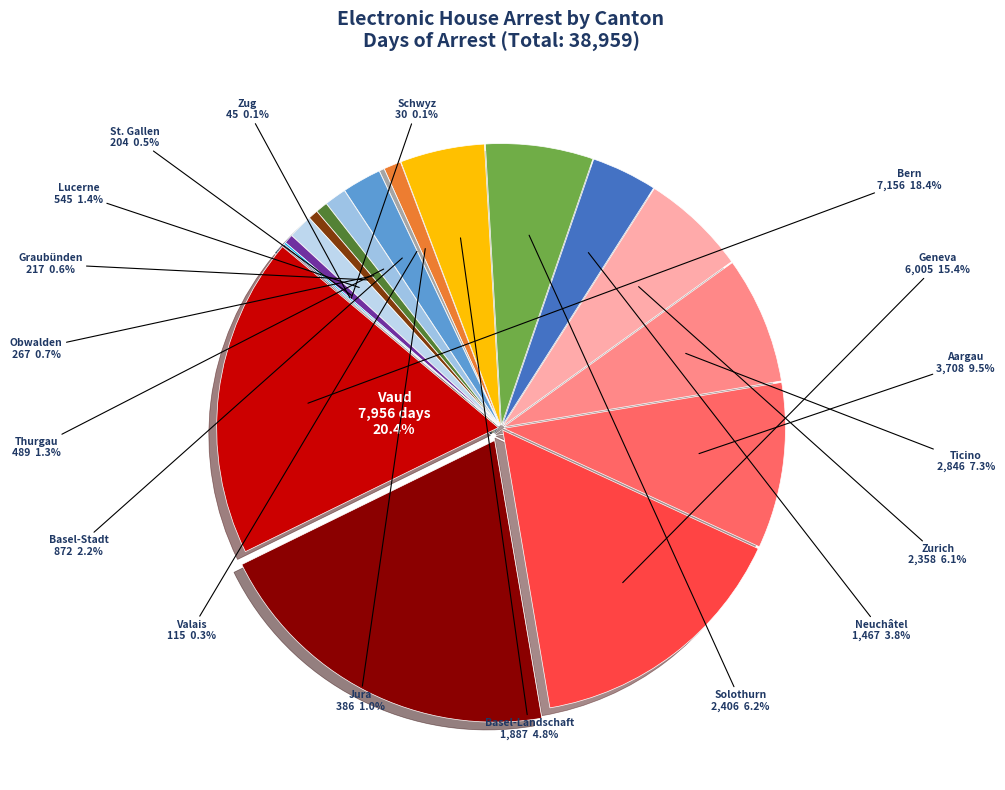

Approximately how many times larger is the value at Vaud compared to Zurich?

3.4